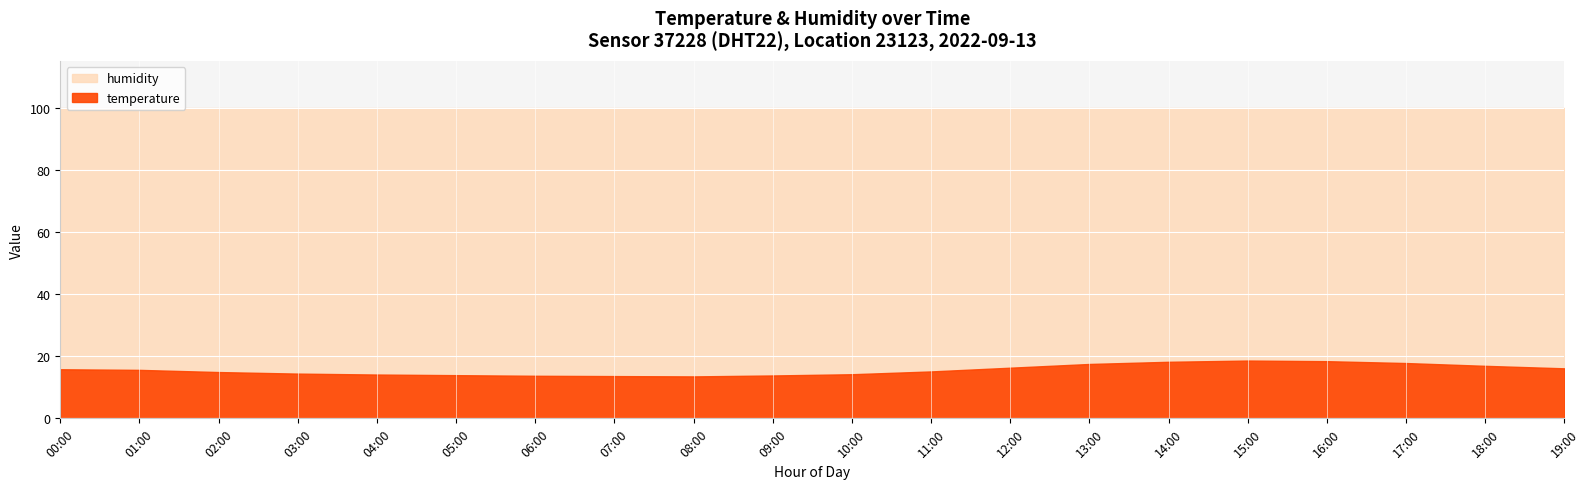

The temperature series shows 21.3 at 08:00. True or false?

False